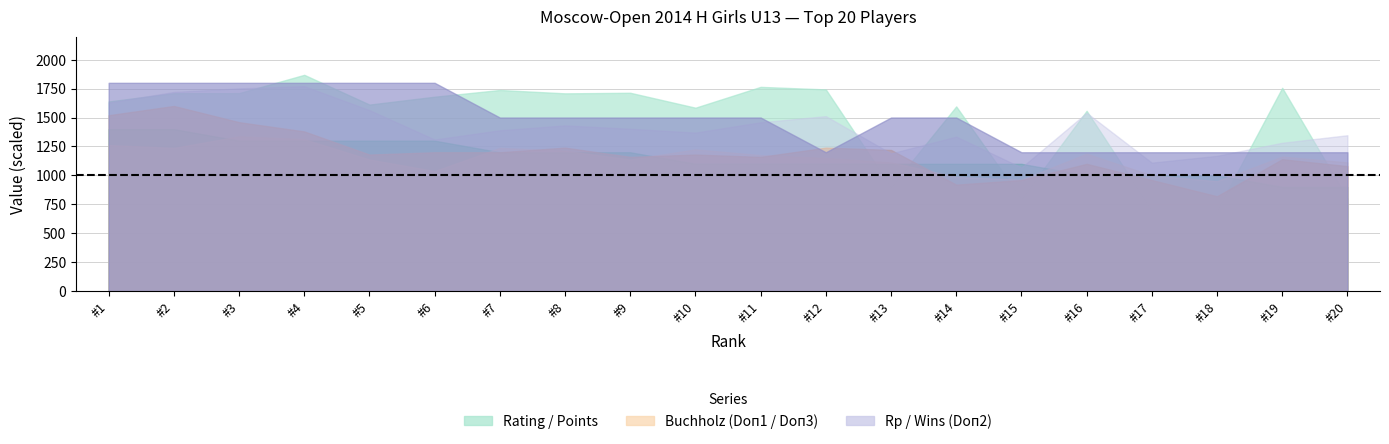

In Doп2, how many points are lower than both neighbors (excluding endpoints)?

1